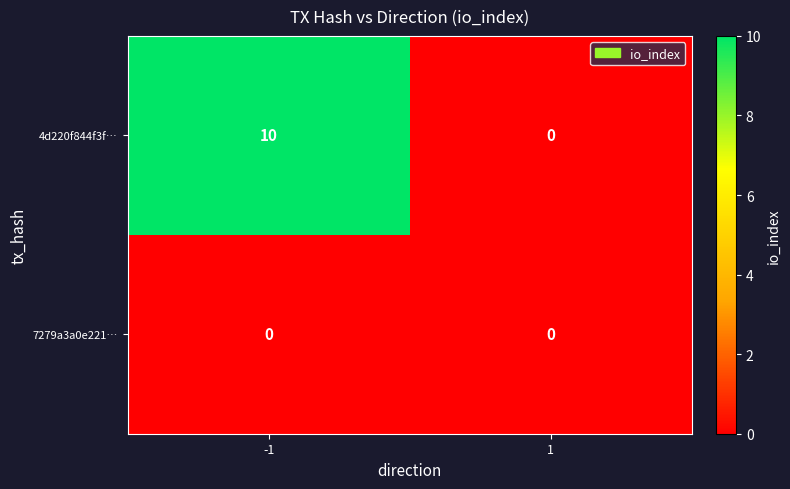

What is the difference between the maximum and minimum values in the 4d220f844f3f… series?

10